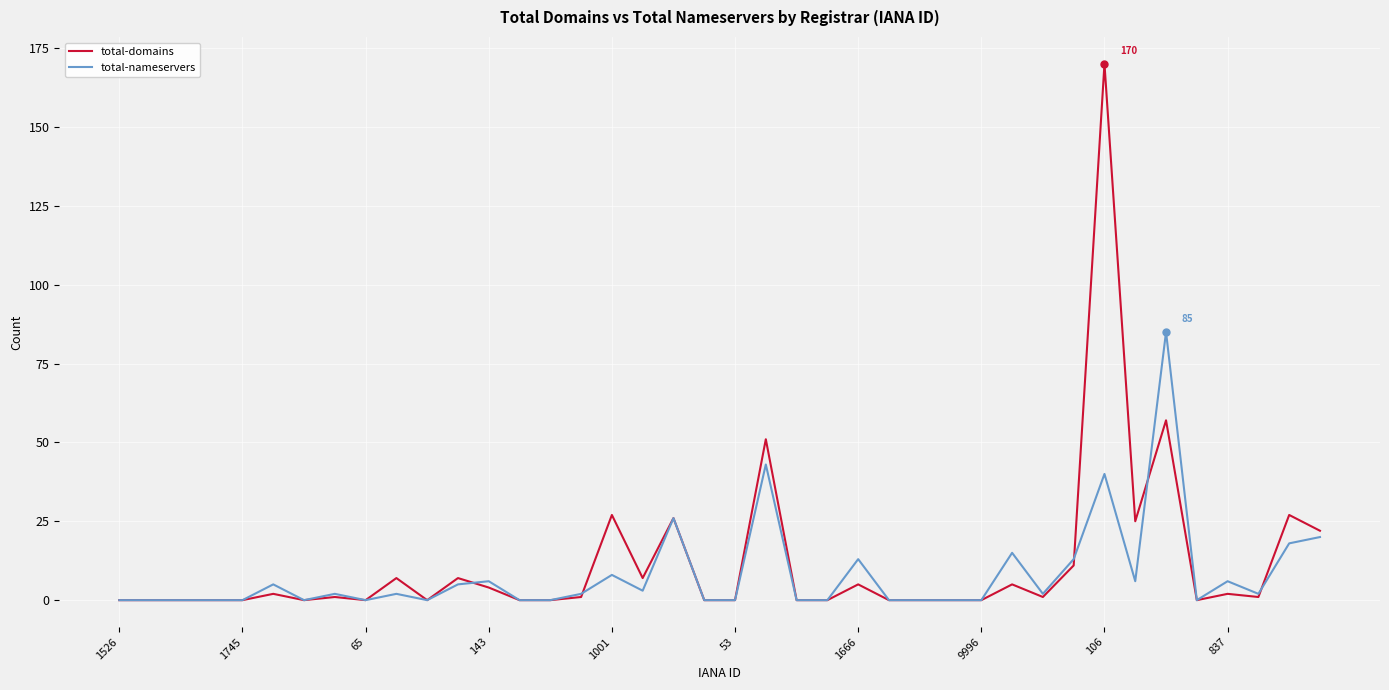

What is the sum of all total-nameservers values?

322